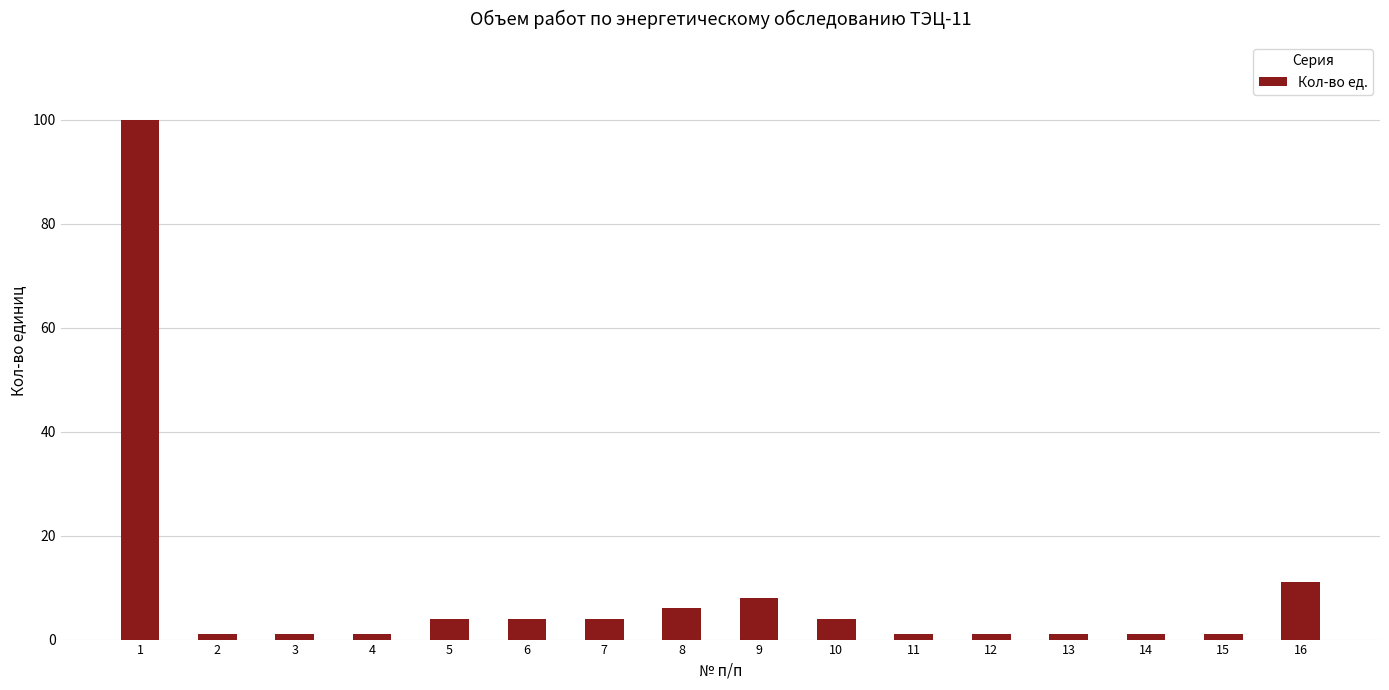

What is the sum of all values?

149